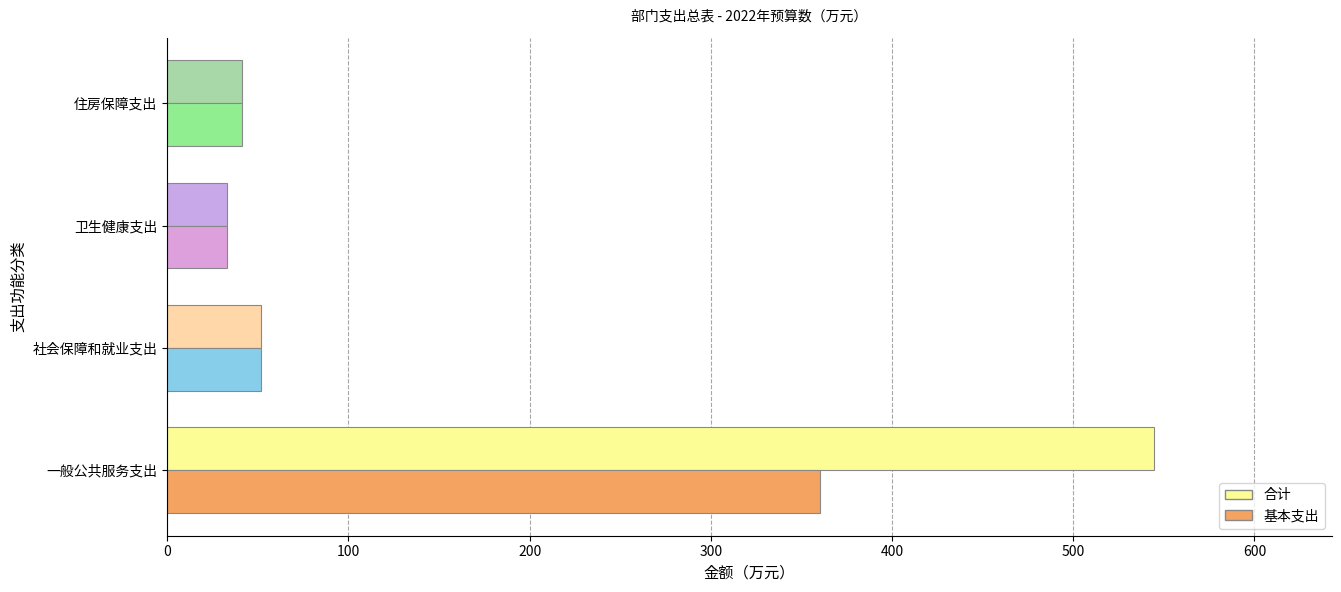

True or false: 合计 has a value of 41.4 at 住房保障支出.

True